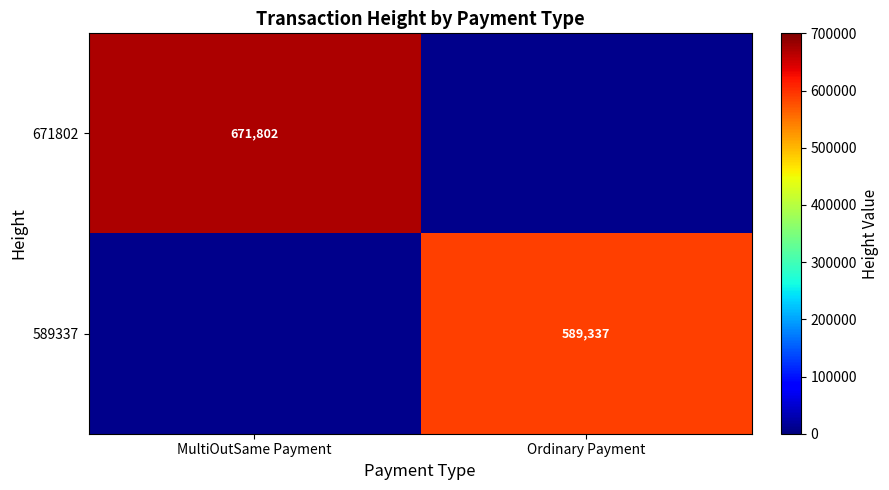

At which label does 589337 reach its peak?

MultiOutSame Payment